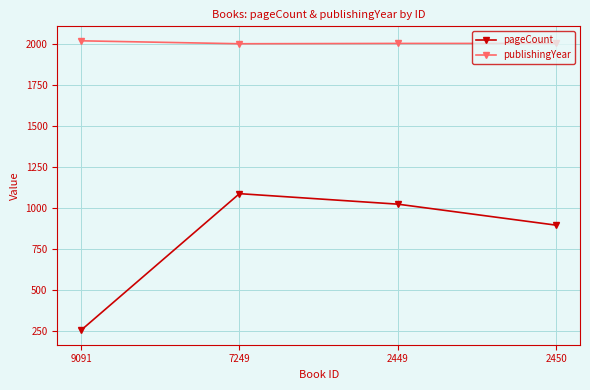

Which label corresponds to the smallest value in the chart?

9091